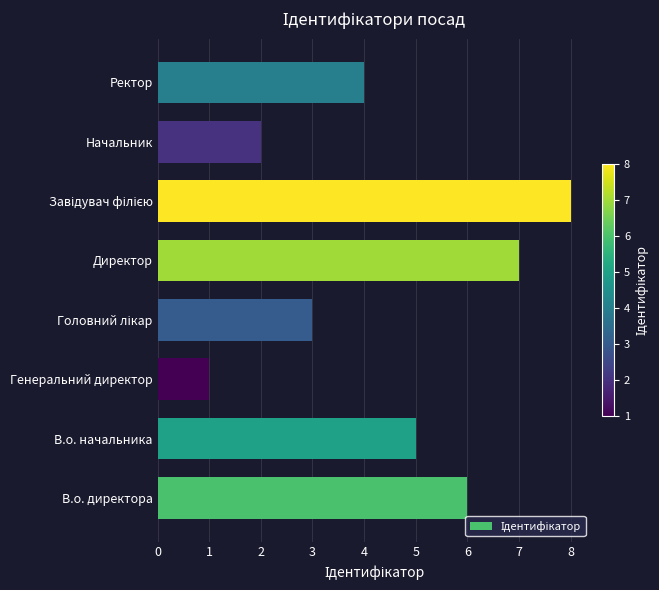

What is the sum of all values?

36